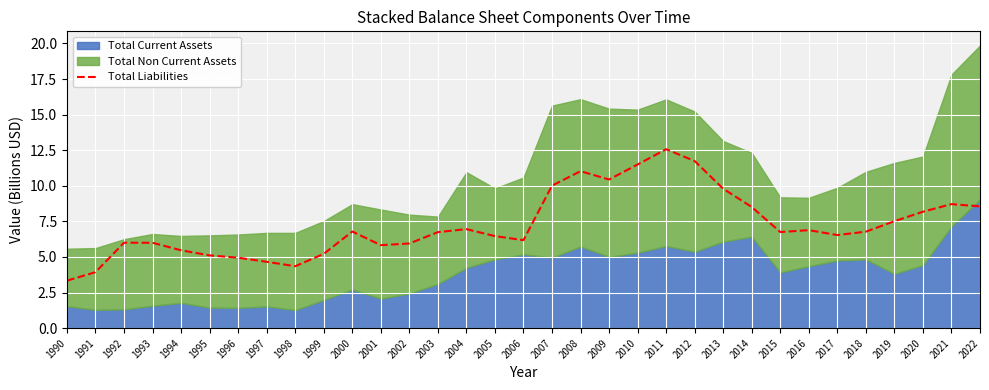

At which category does the data reach its first local peak?

1992